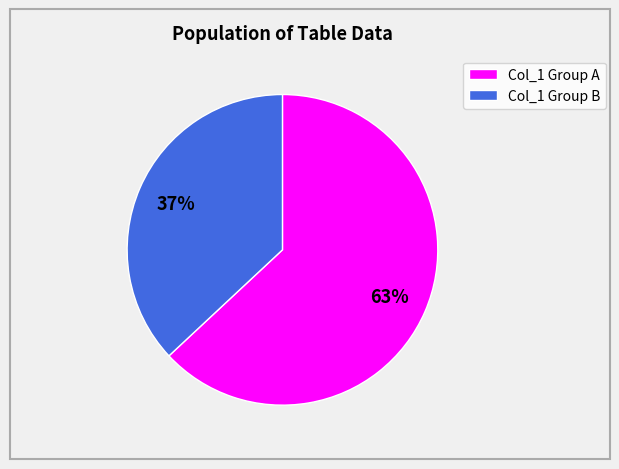

Rank the categories by value from highest to lowest.

Col_1 Group A, Col_1 Group B